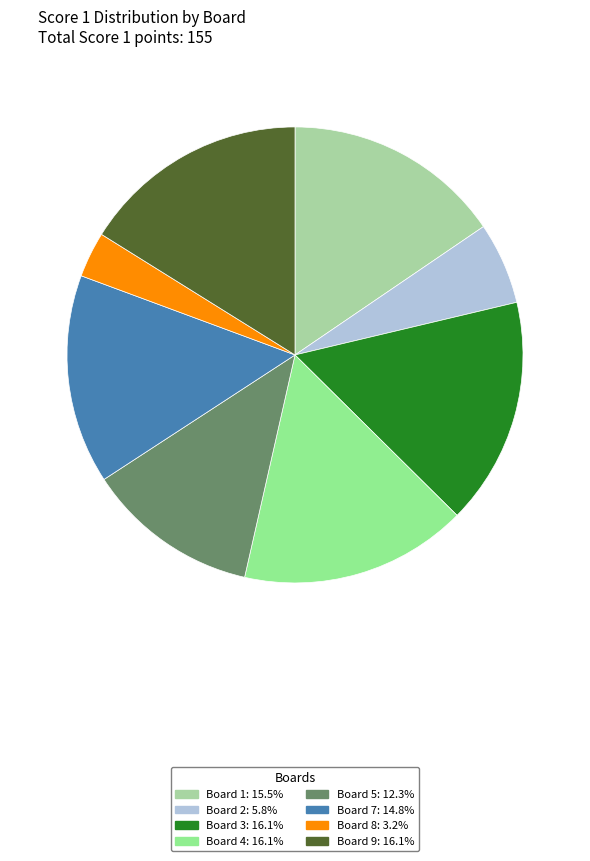

Count the number of slices in the pie.

8